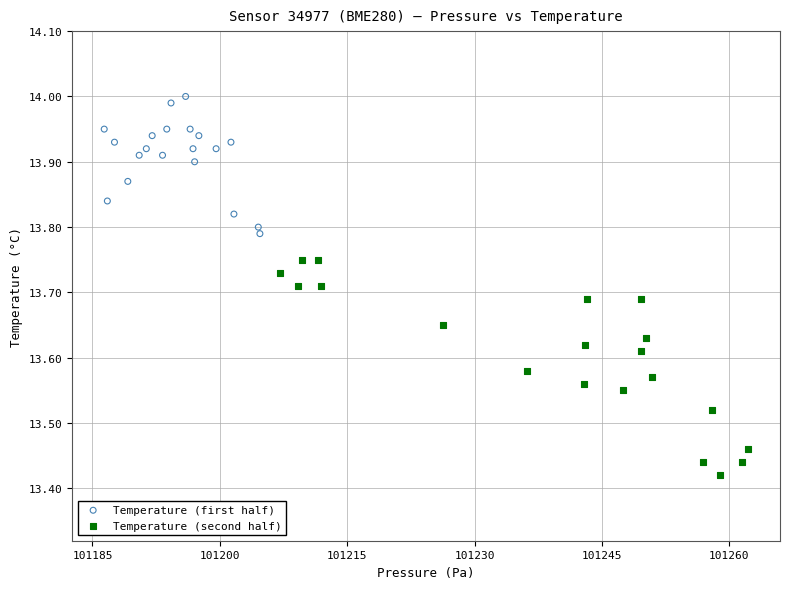

Which series reaches the minimum Y coordinate?

Temperature (second half)